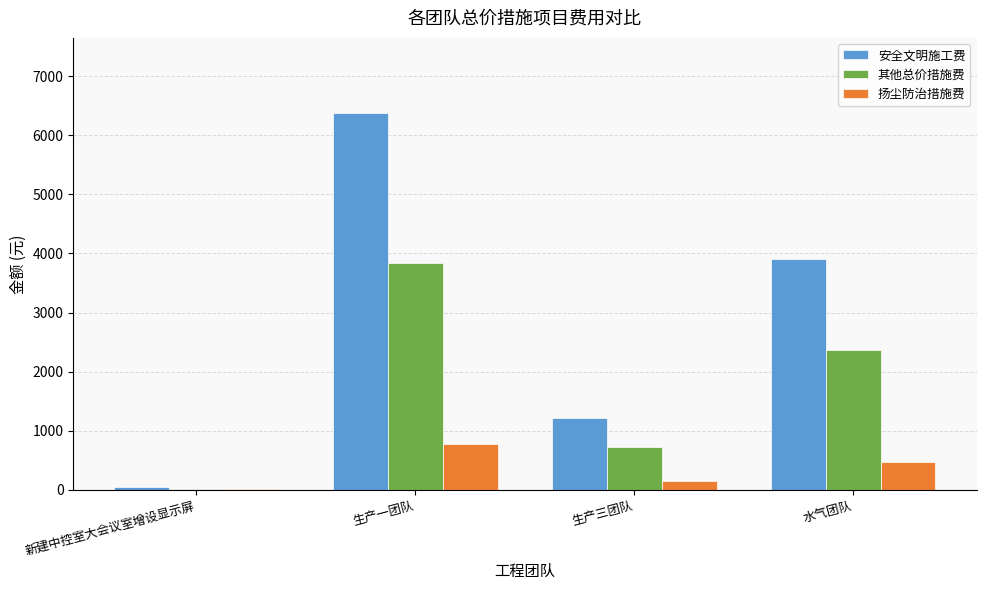

At which label does 其他总价措施费 first exceed 2358?

生产一团队